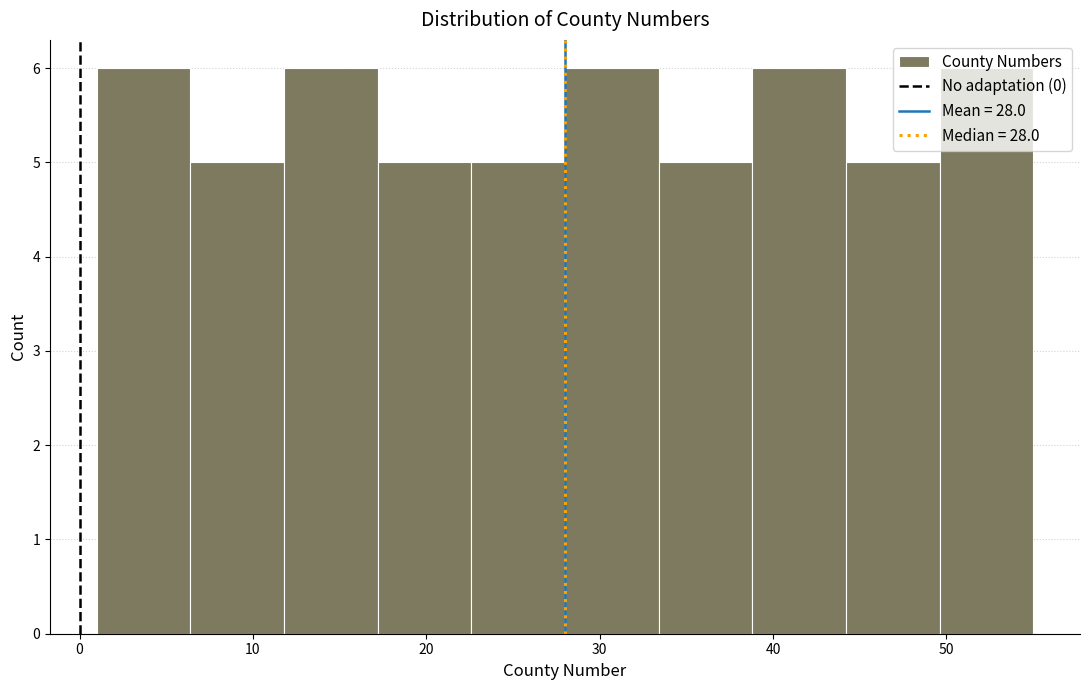

How tall is the bar that spans 6.4 to 11.8 on the x-axis? Neither the bar edges nor the heights are printed on the chart, so give them approximately, as read against the axes.

5